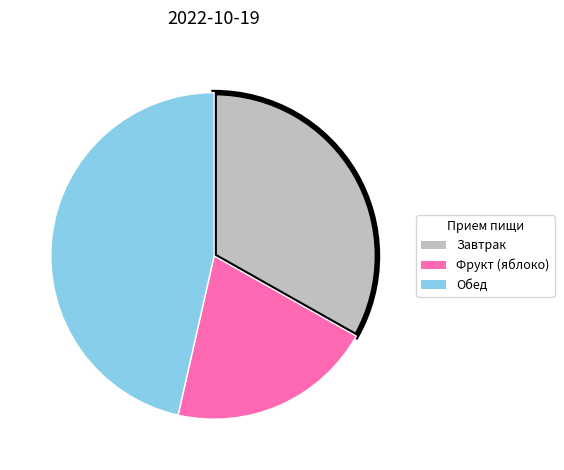

Rank the categories by value from lowest to highest.

Фрукт (яблоко), Завтрак, Обед